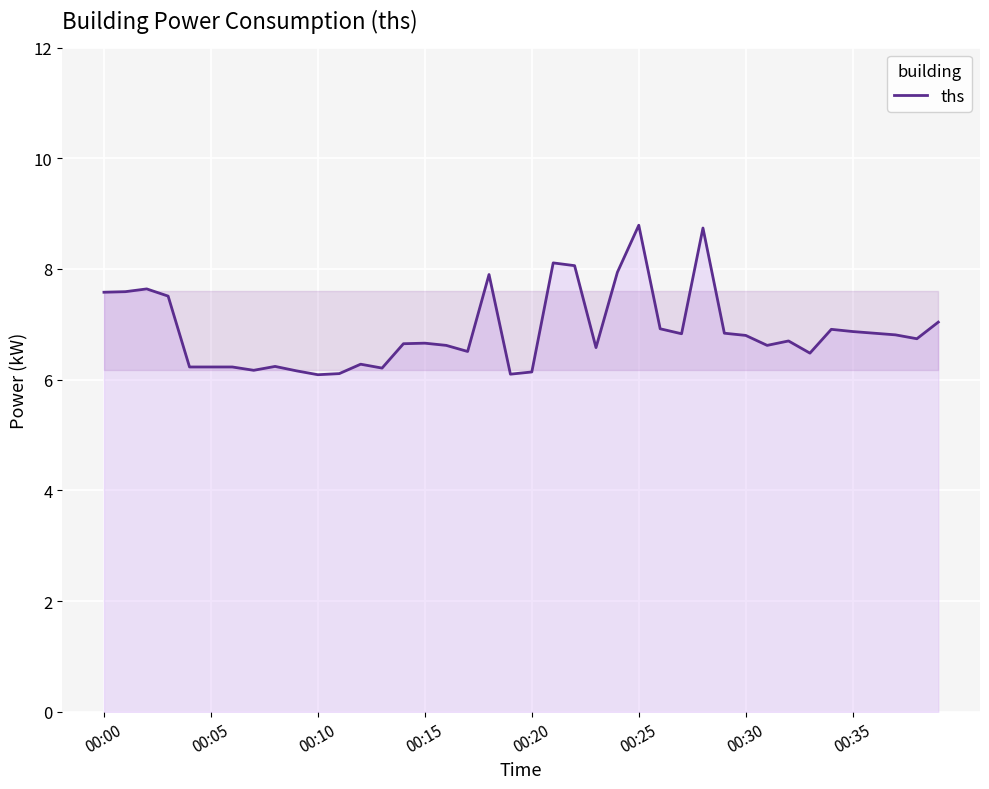

What is the minimum value shown in the chart?

6.1